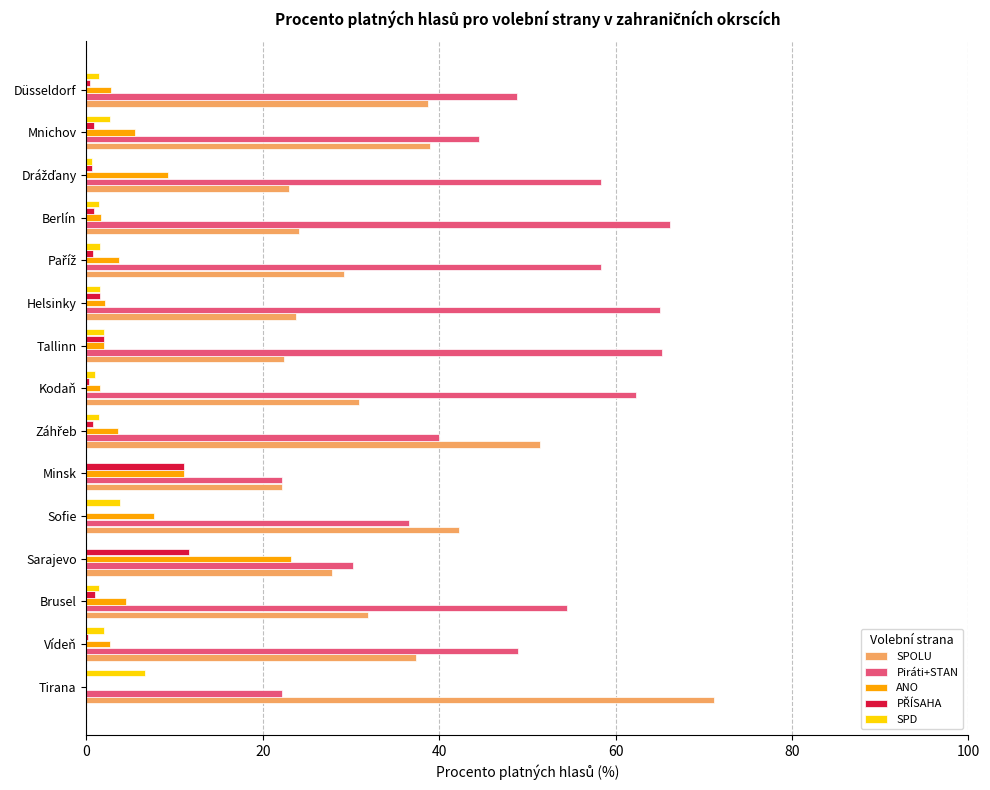

How many series are shown in this chart?

5